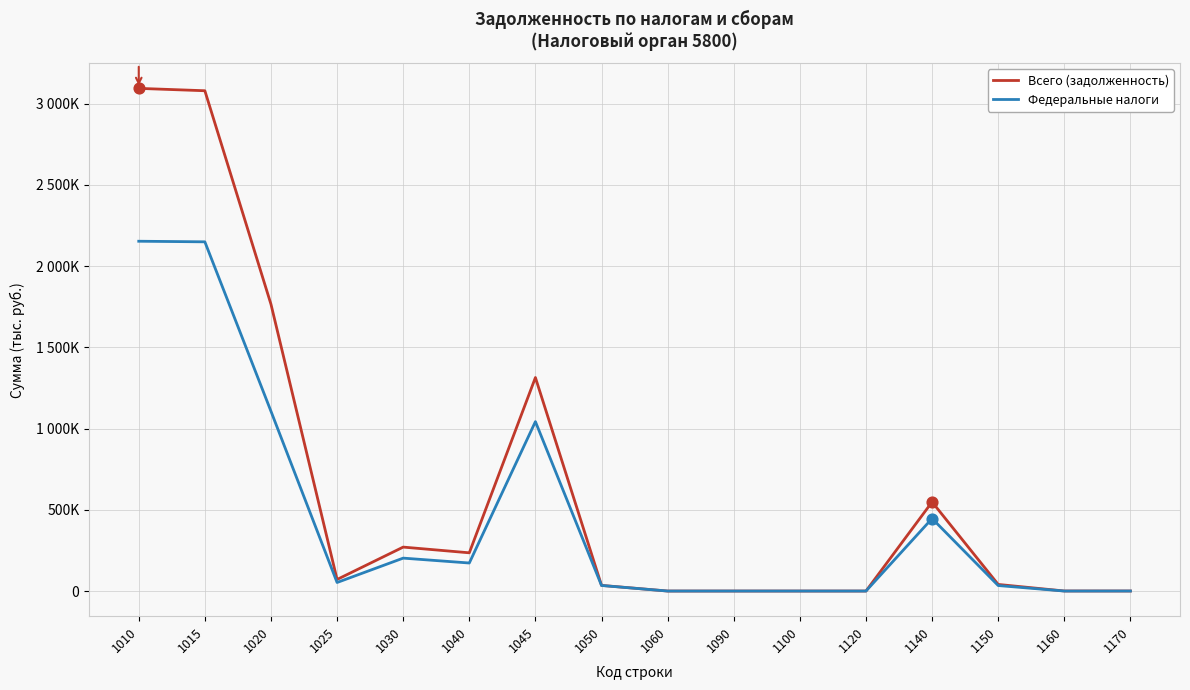

What are all the series names shown in the legend?

Всего (задолженность), Федеральные налоги